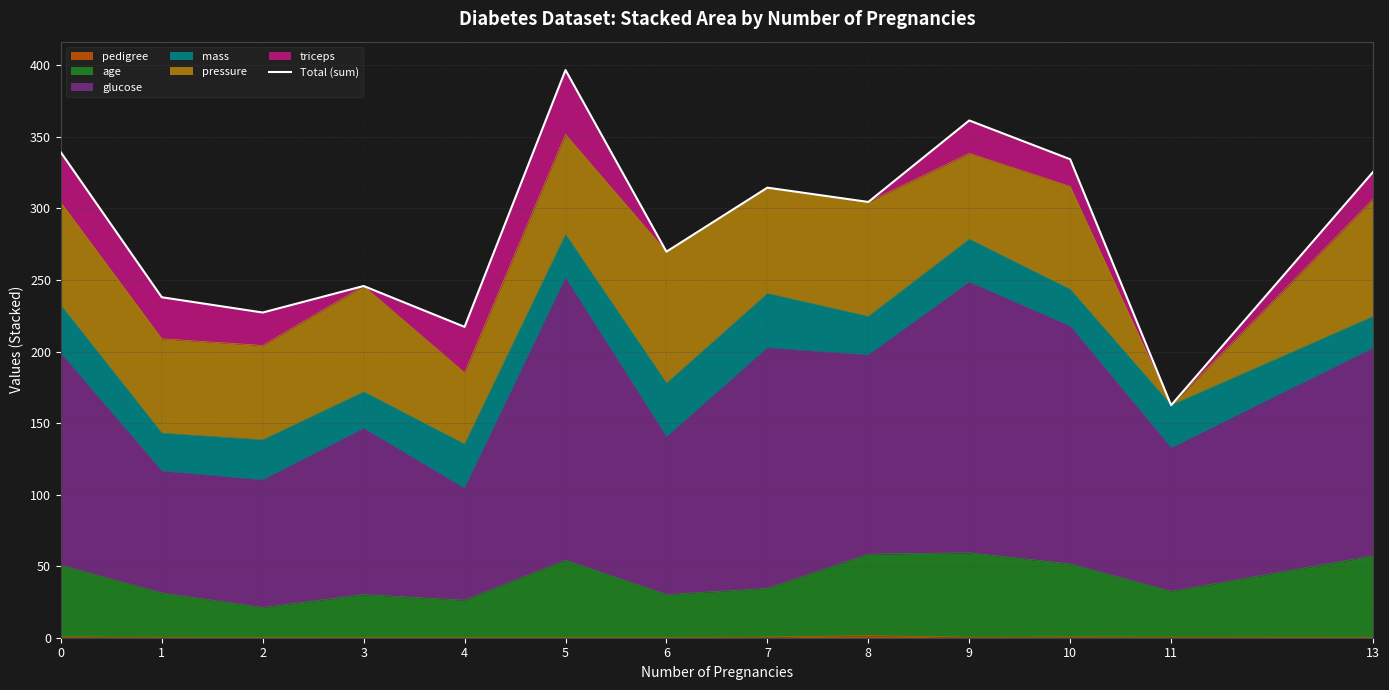

The value at 0 is 227.4. True or false?

False